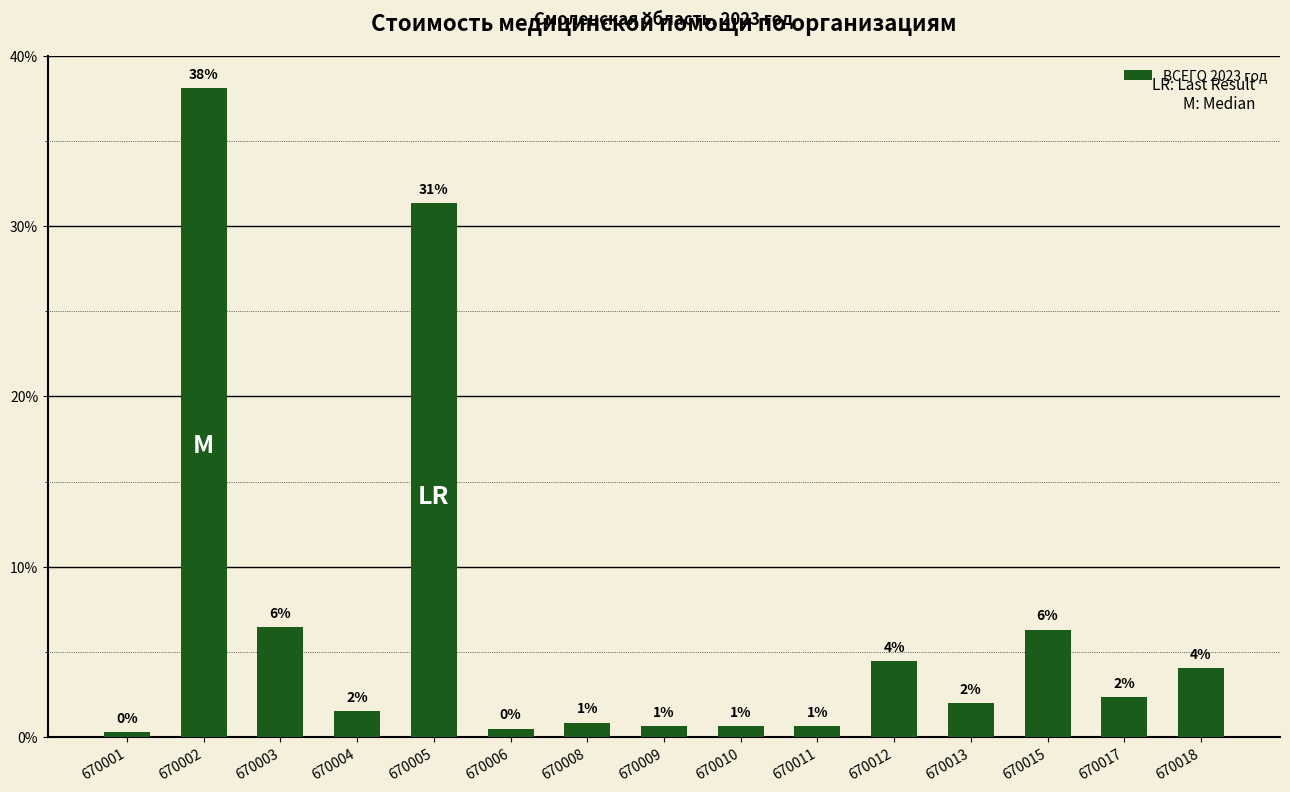

List the labels in order of value, smallest first.

670001, 670006, 670009, 670010, 670011, 670008, 670004, 670013, 670017, 670018, 670012, 670015, 670003, 670005, 670002